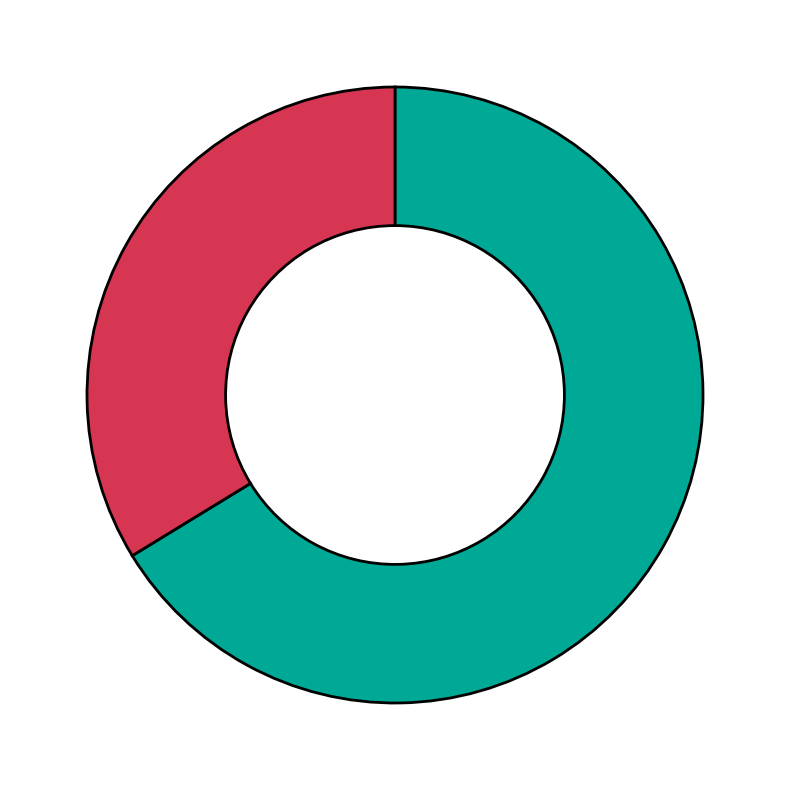

Is there a majority slice in this chart?

Yes